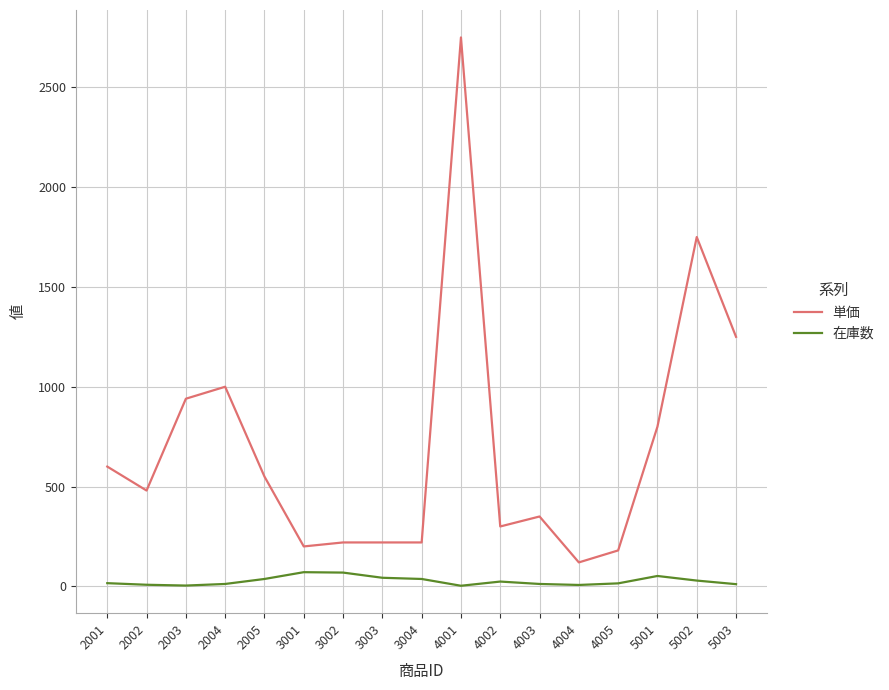

Which series has the largest range (max minus min)?

単価